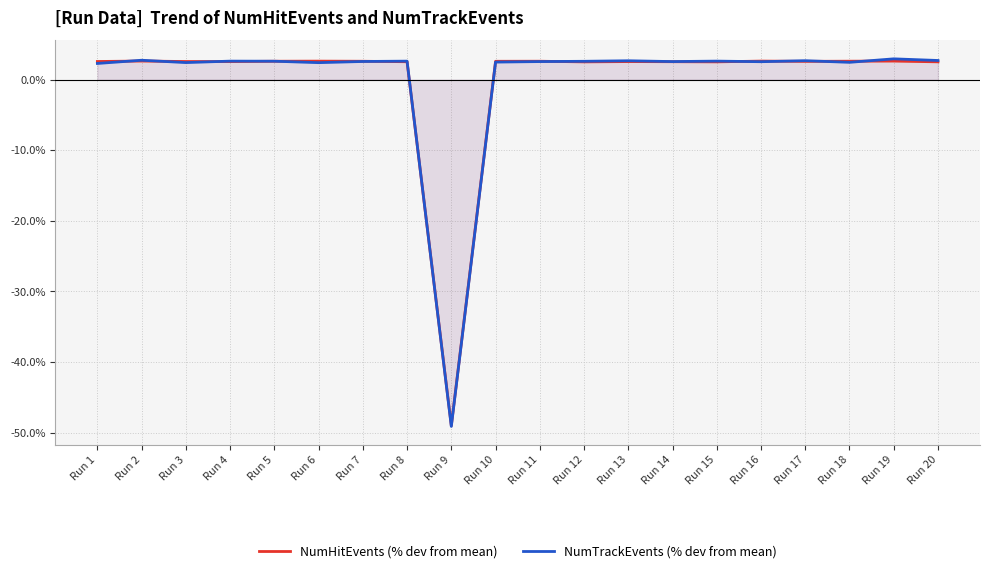

Which category has the highest value in the NumTrackEvents (% dev from mean) series?

Run 19